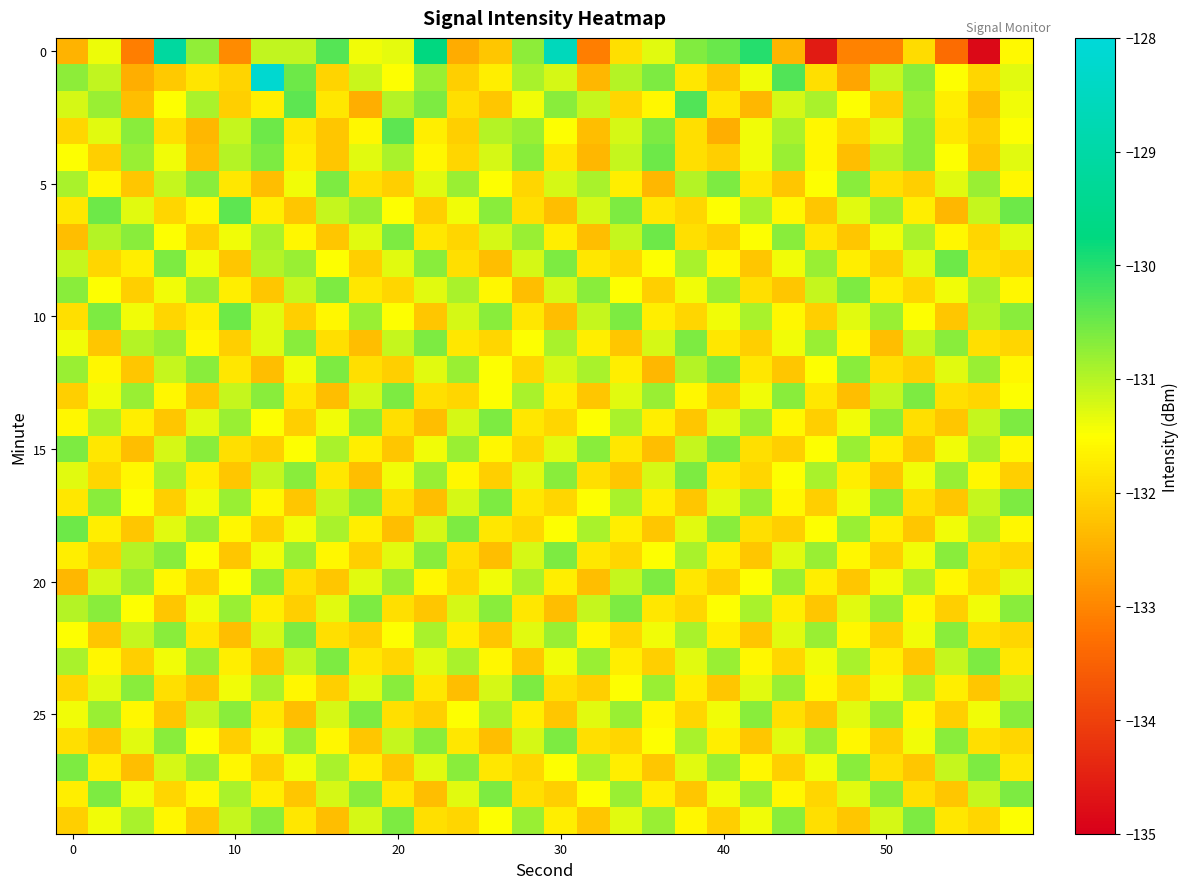

How many data points does each series have?

30